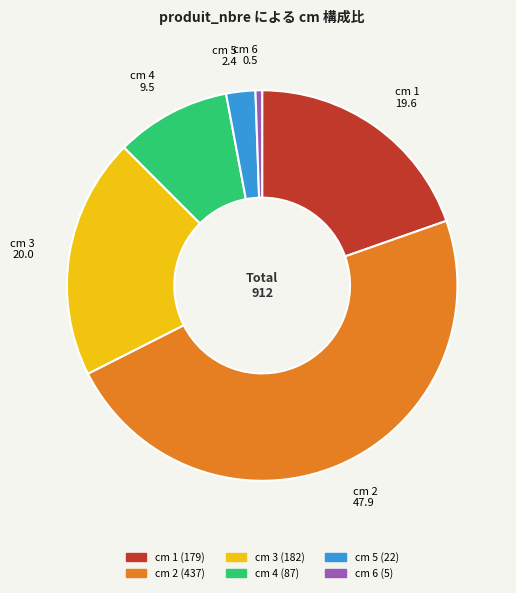

Which slice is the smallest?

cm 6